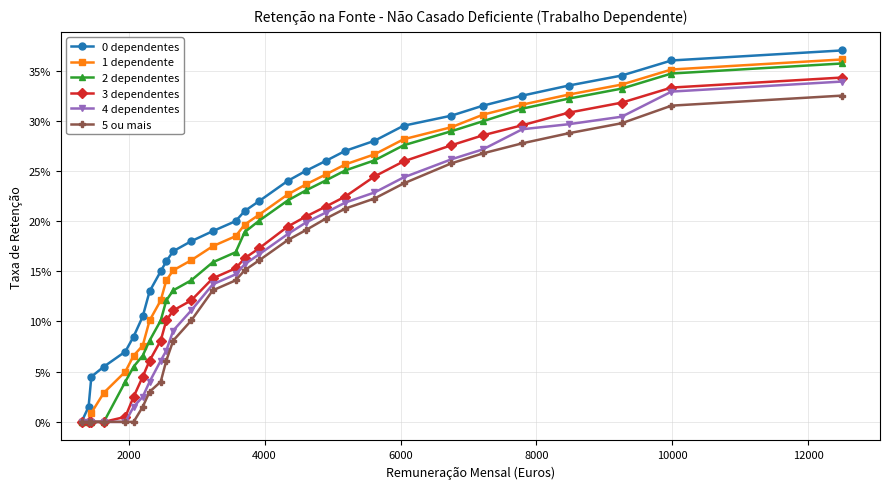

What is the value of the 1 dependente point at the 12th from the left?

0.2